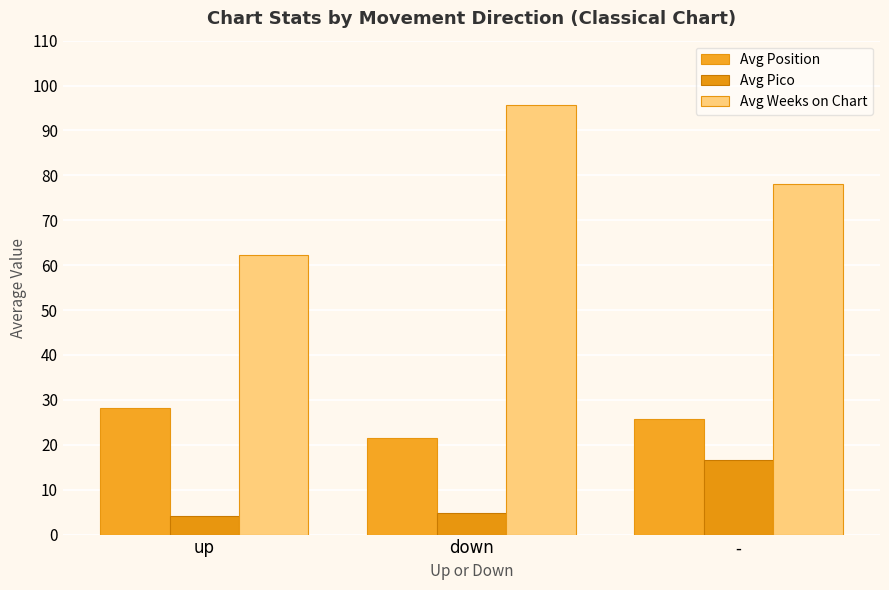

How many bars are there in each group?

3